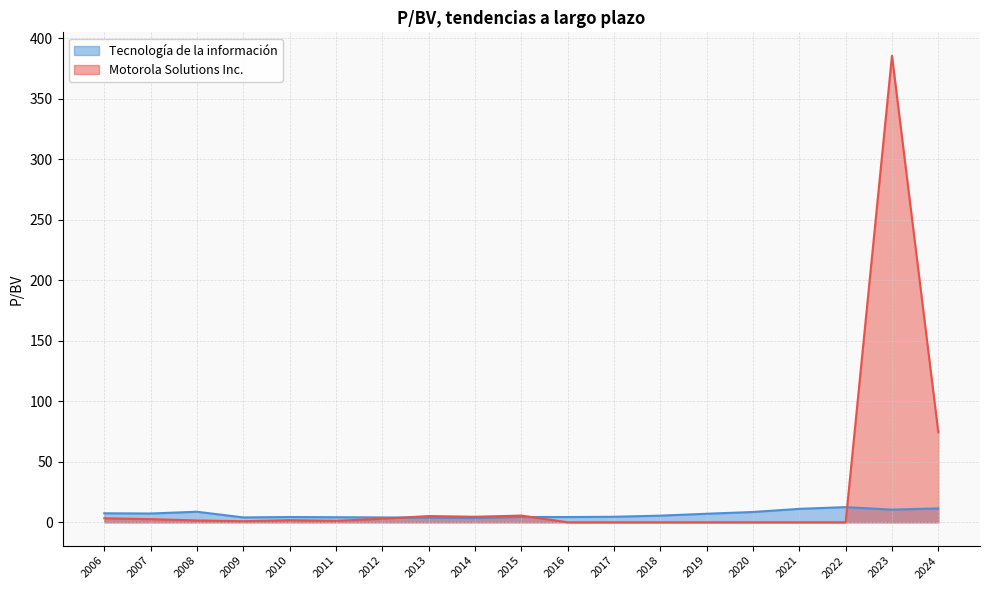

Rank the series by their average value, from lowest to highest.

Tecnología de la información, Motorola Solutions Inc.